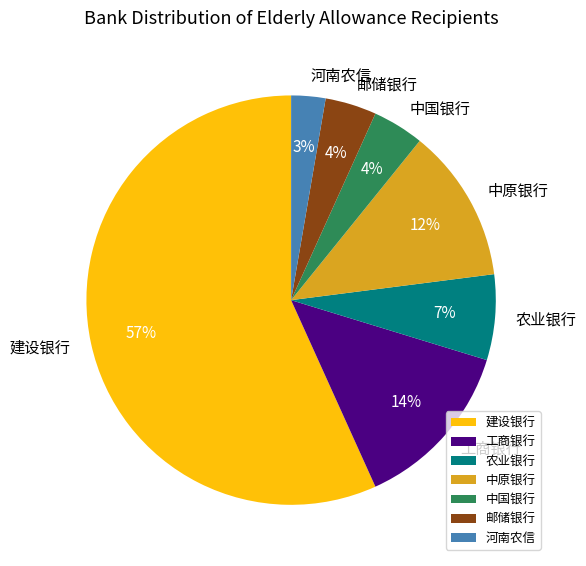

How many segments does this pie chart have?

7